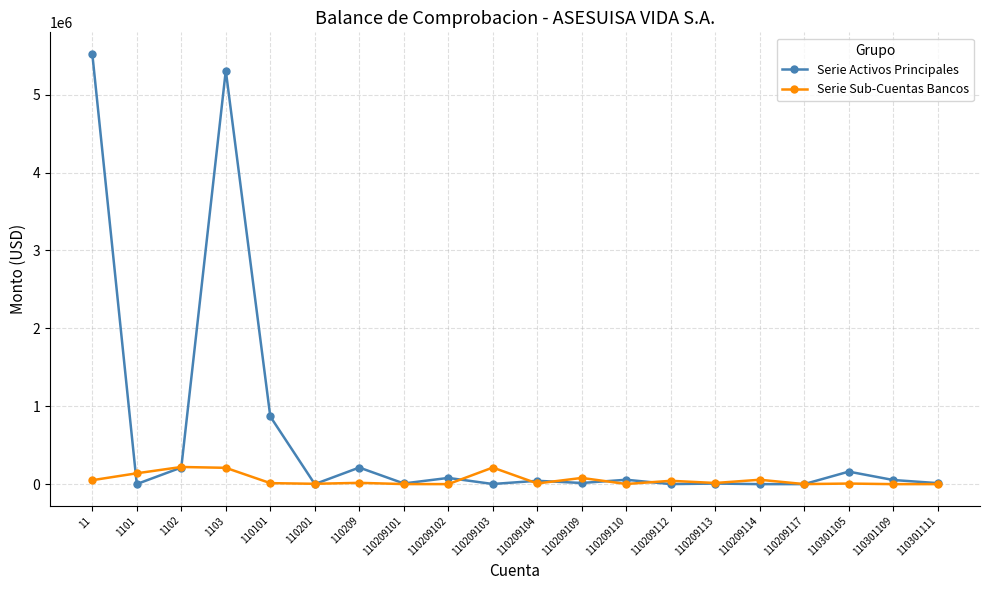

How many values in the Serie Sub-Cuentas Bancos series exceed 14857?

10